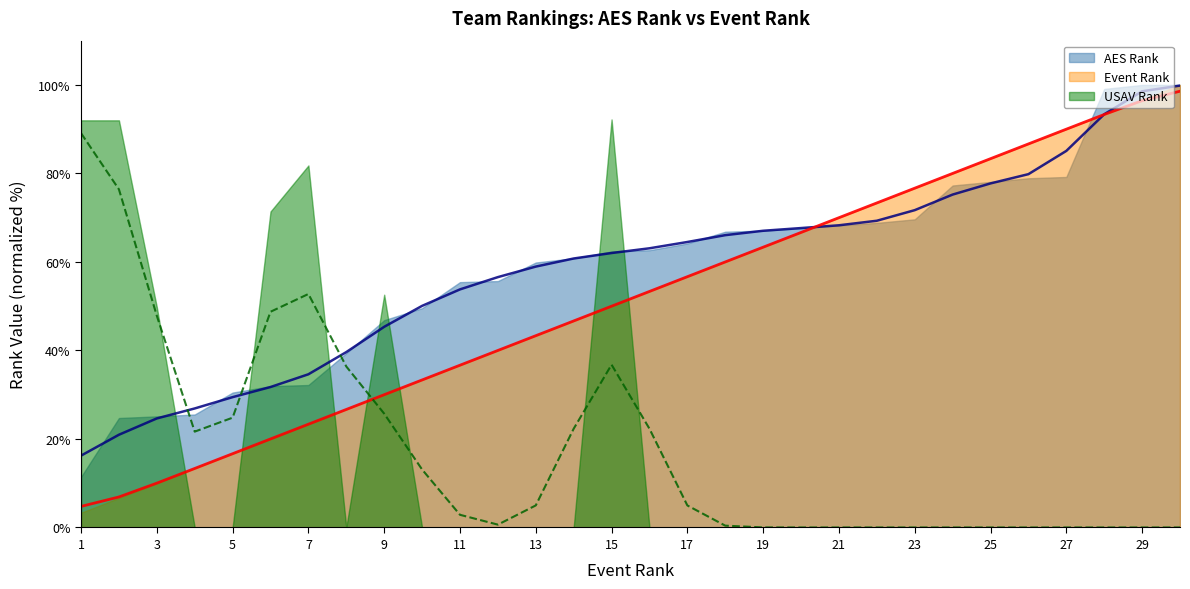

How many categories are shown in the chart?

30